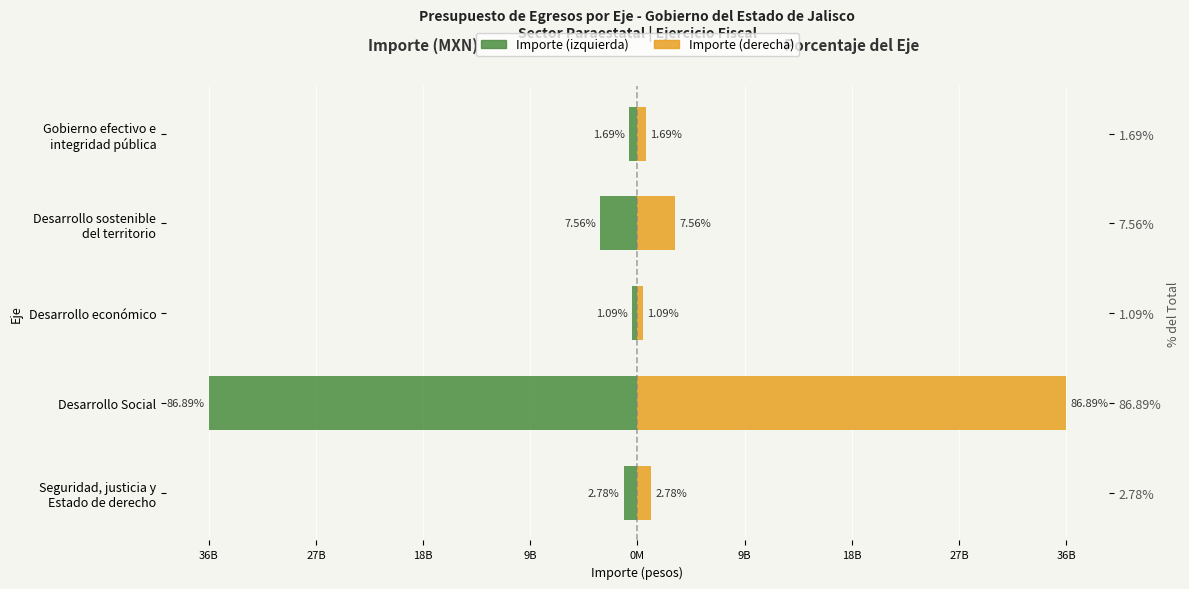

Are the bars horizontal?

Yes